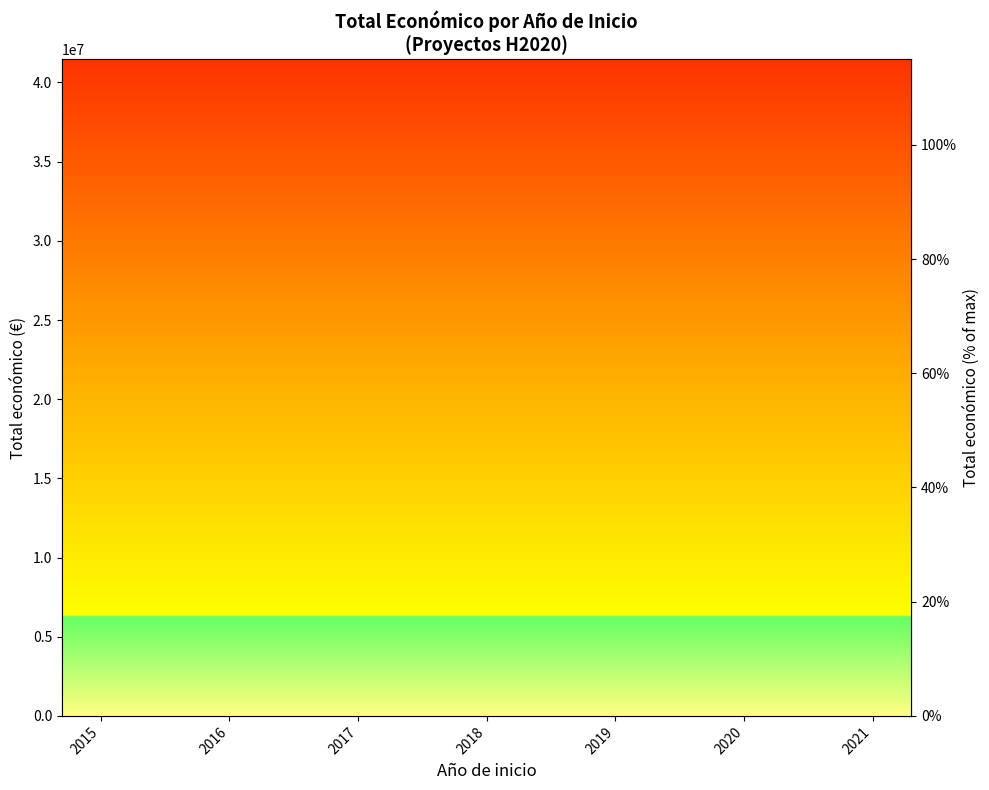

Reading left to right, transcribe all the data shown in this chart.

26.4	58.3	0.1	53.5	38.7	100.0	74.6